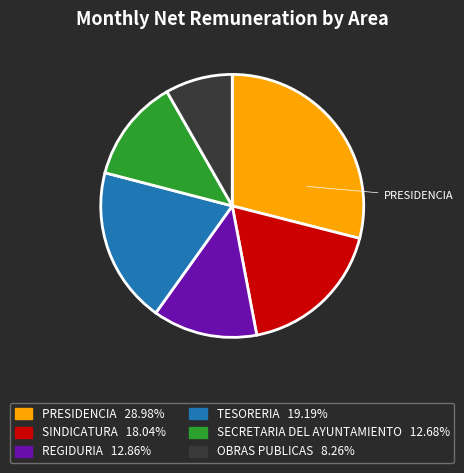

Does any single category account for the majority?

No